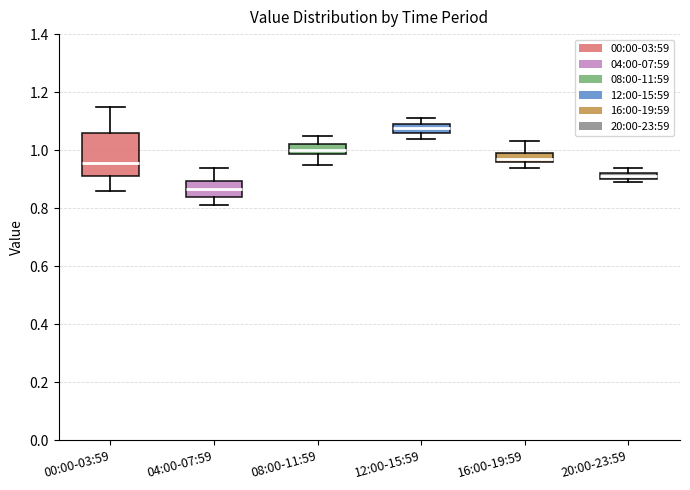

Which box has the highest median line?

12:00-15:59